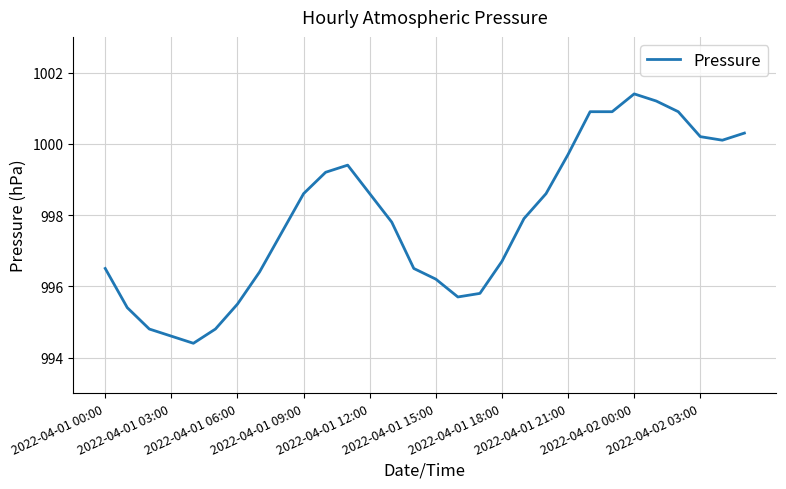

What is the average value?

997.9